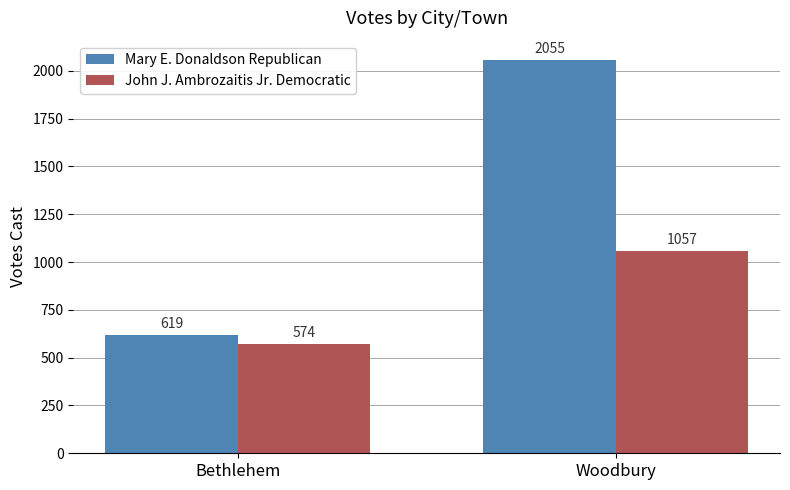

Reading left to right, transcribe all the data shown in this chart.

Mary E. Donaldson Republican: Bethlehem=619	Woodbury=2055
John J. Ambrozaitis Jr. Democratic: Bethlehem=574	Woodbury=1057